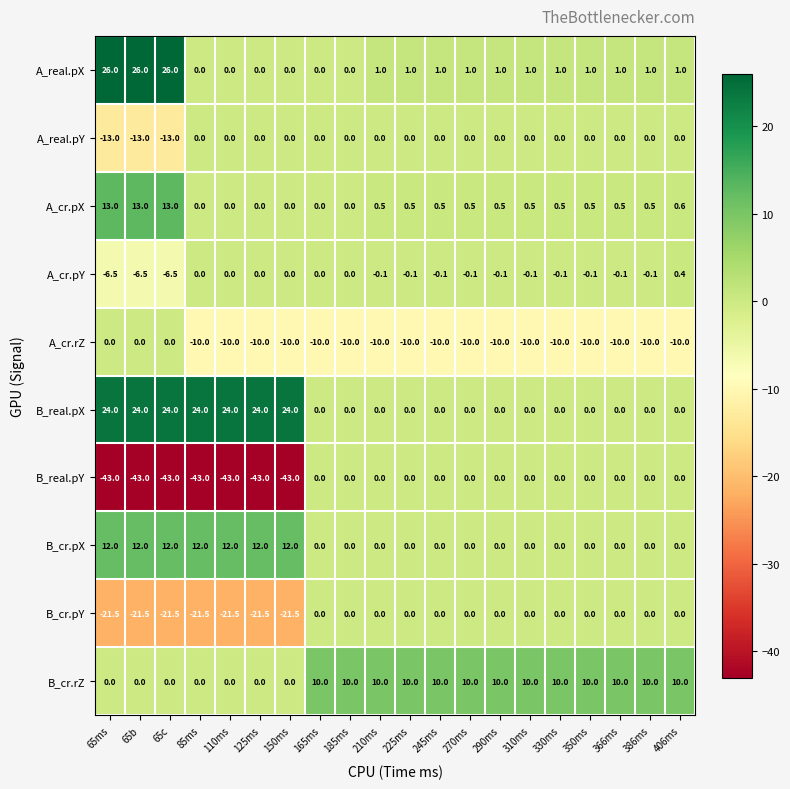

What is the sum of all A_cr.rZ values?

-170.0